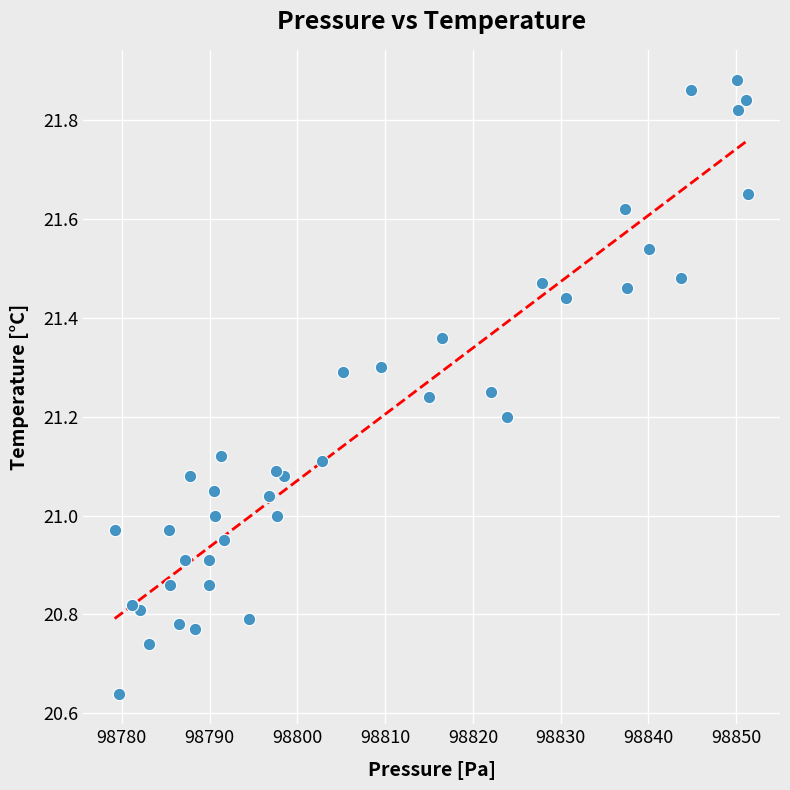

What is the range of X values (max minus min)?

72.2